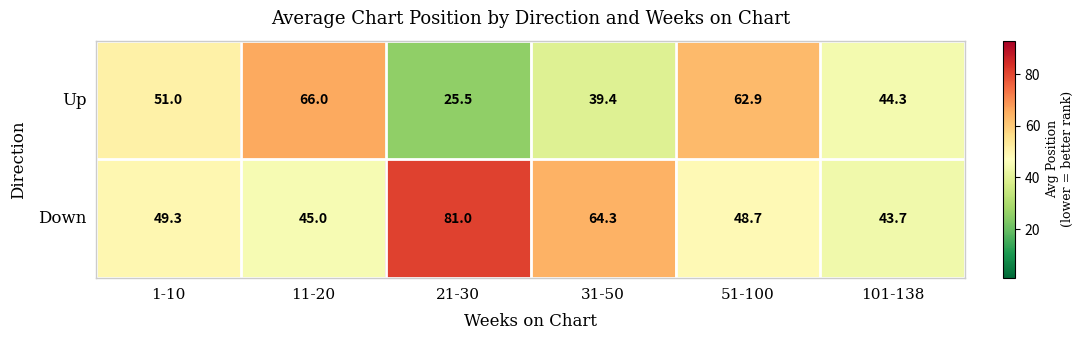

Count the number of categories in the chart.

6